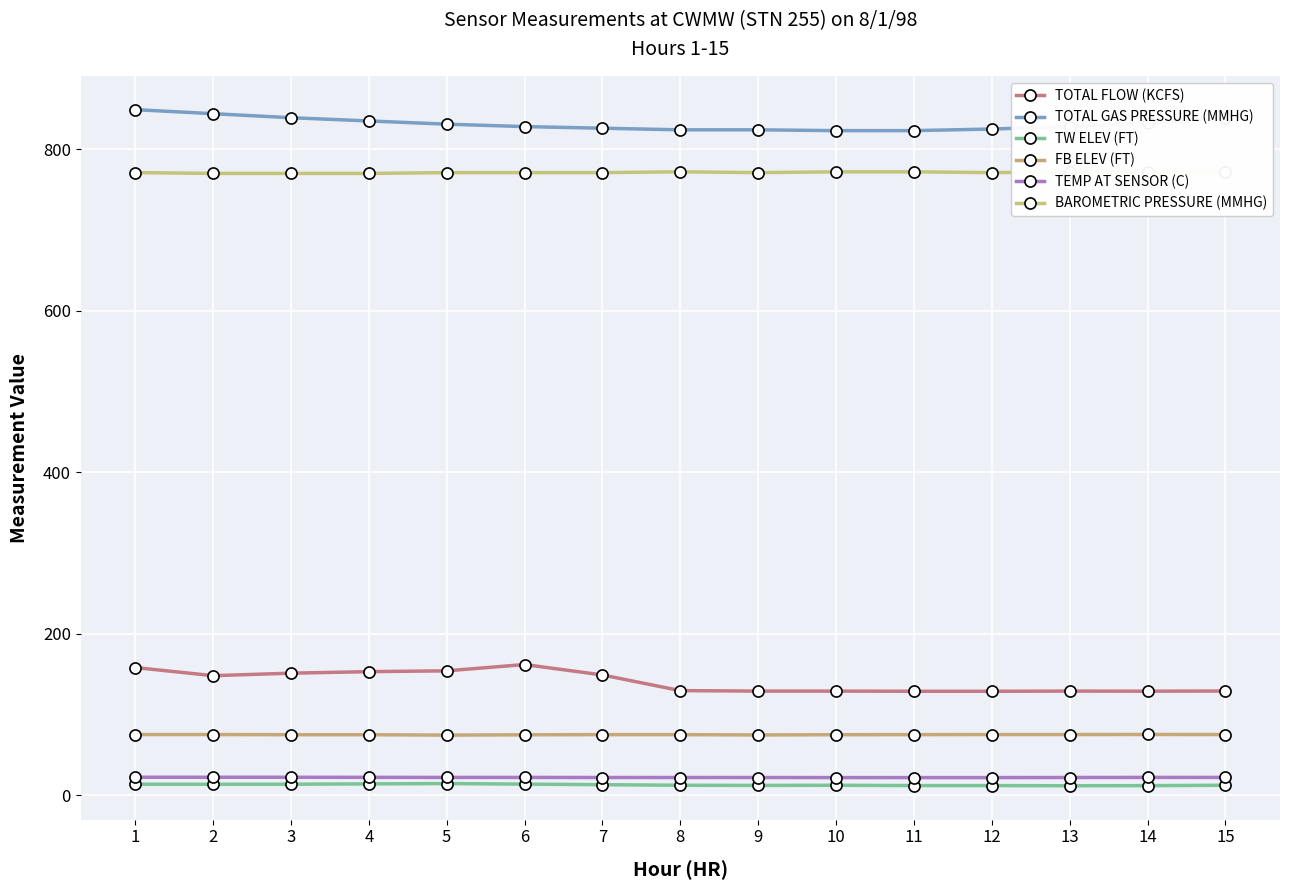

True or false: FB ELEV (FT) has a value of 17.4 at 14.

False